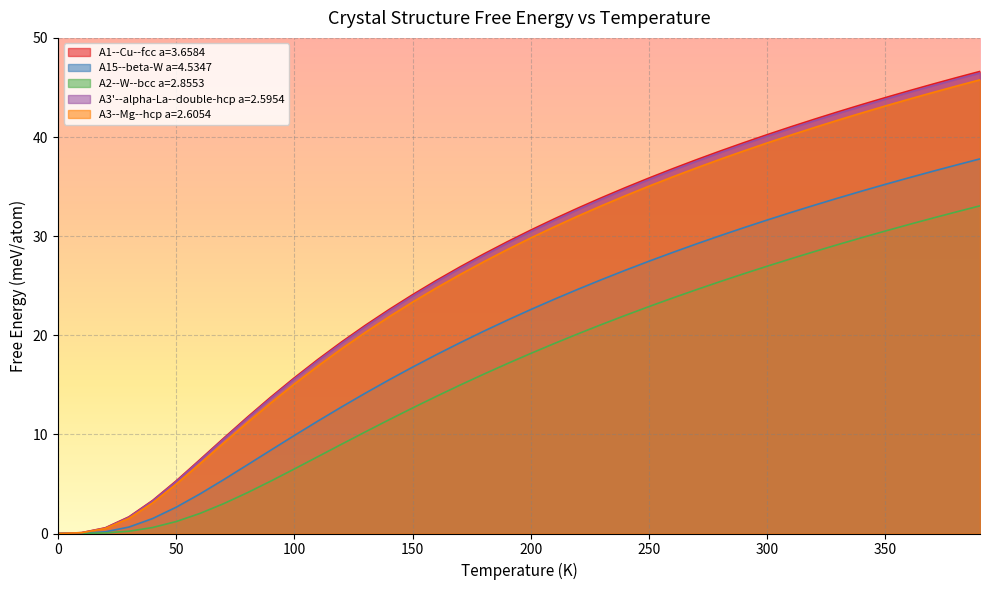

How many data points in A3'--alpha-La--double-hcp a=2.5954 are less than 30?

20